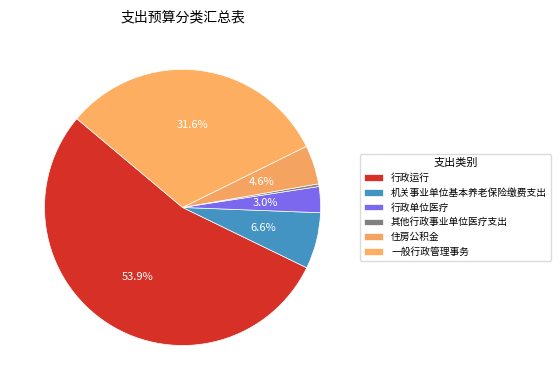

What is the majority slice?

行政运行